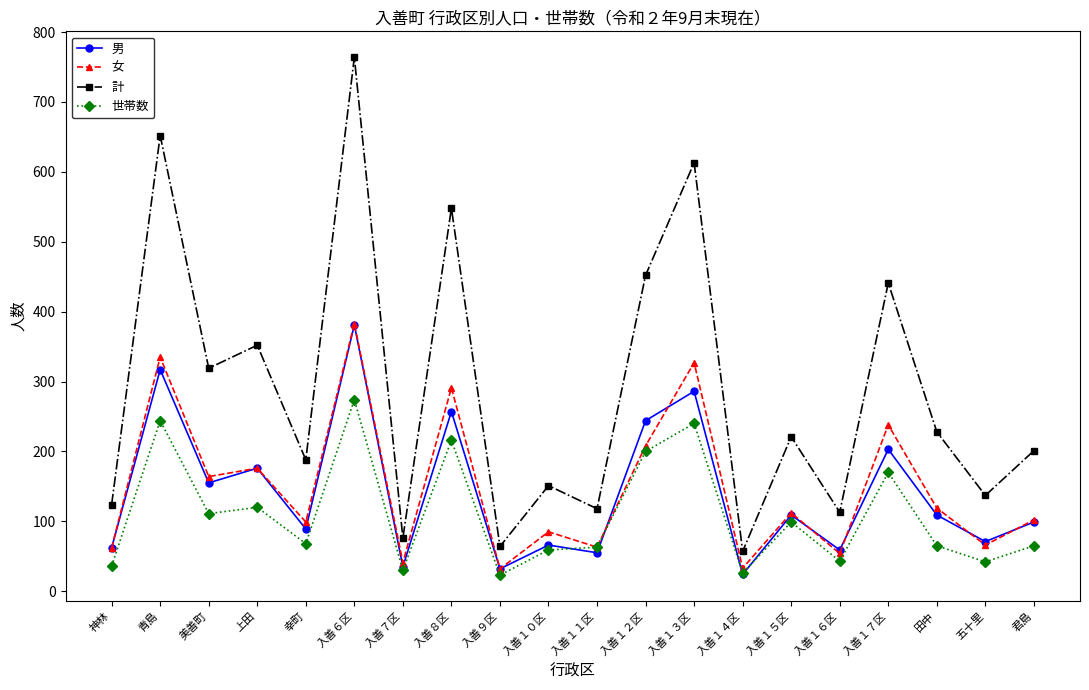

True or false: 計 and 男 intersect in this chart.

False